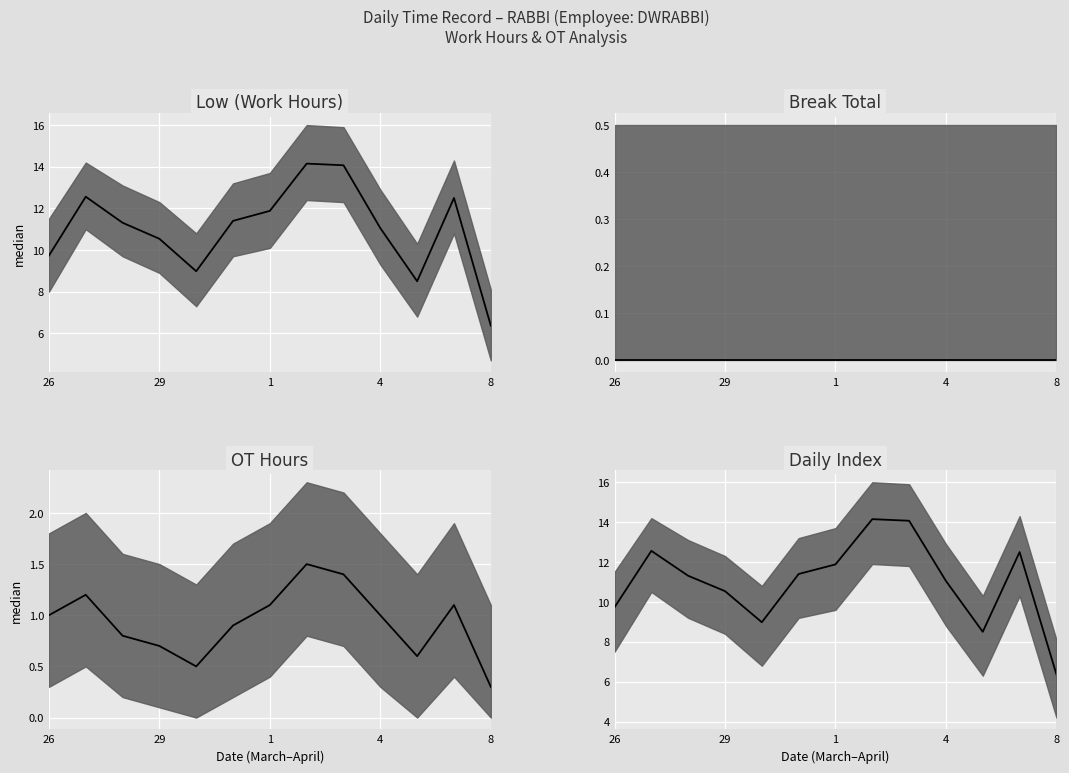

How many lines are shown in the chart?

4